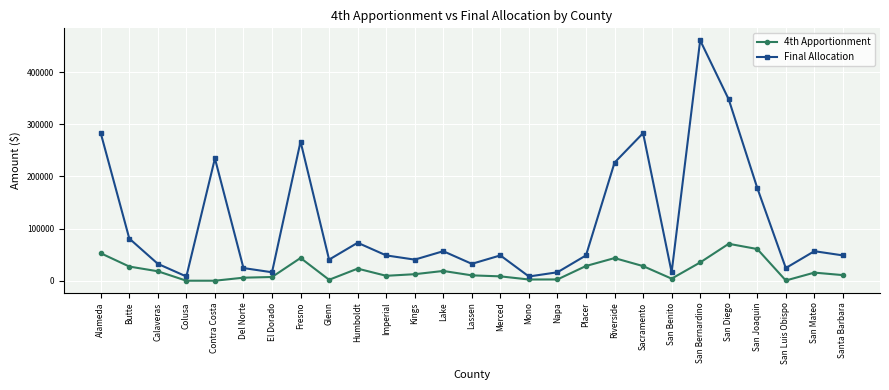

True or false: Final Allocation and 4th Apportionment intersect in this chart.

False